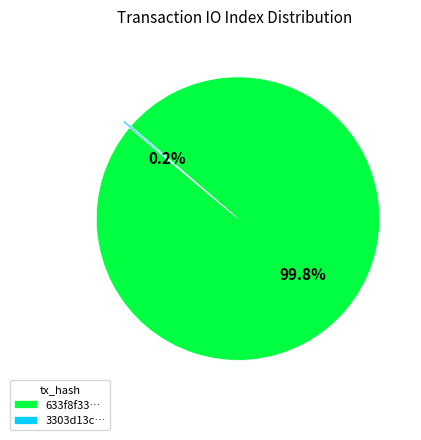

Is there any slice that represents more than half of the pie?

Yes